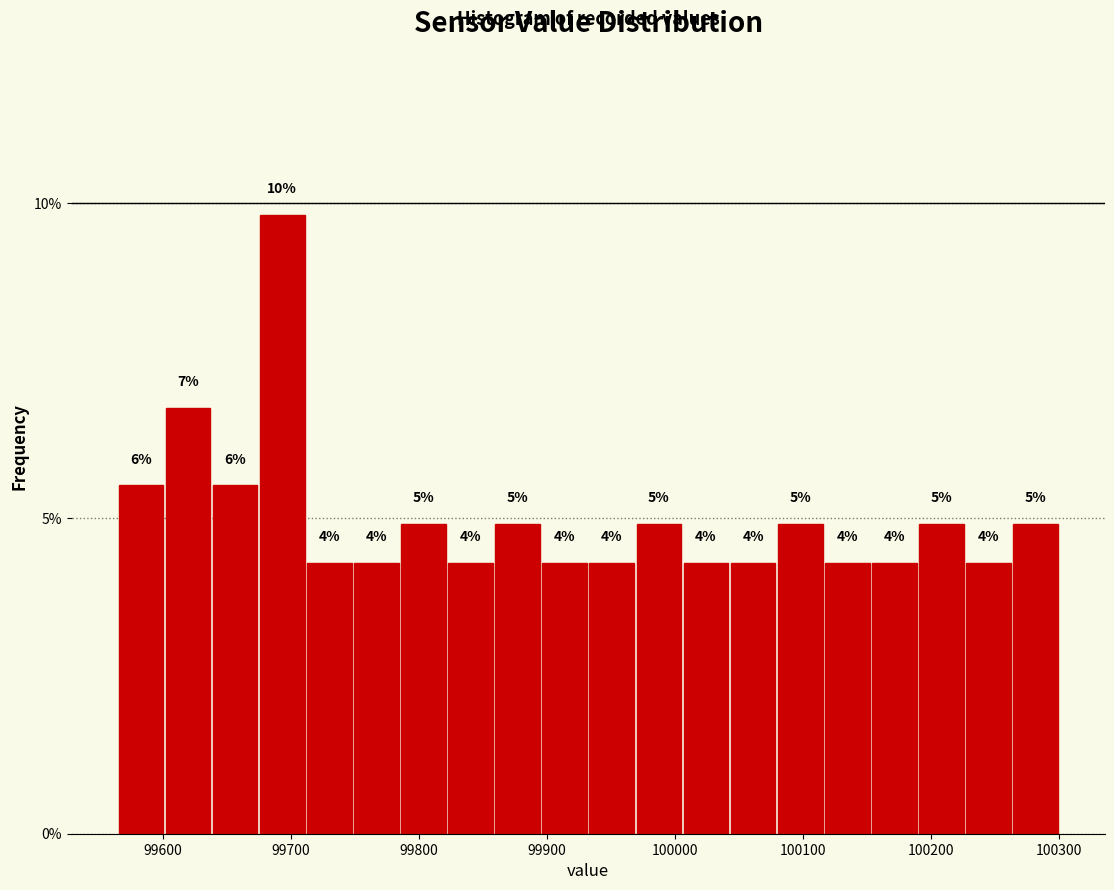

Around what value on the x-axis is the tallest bar? Give the approximate position of its centre, as read against the axis.

99690